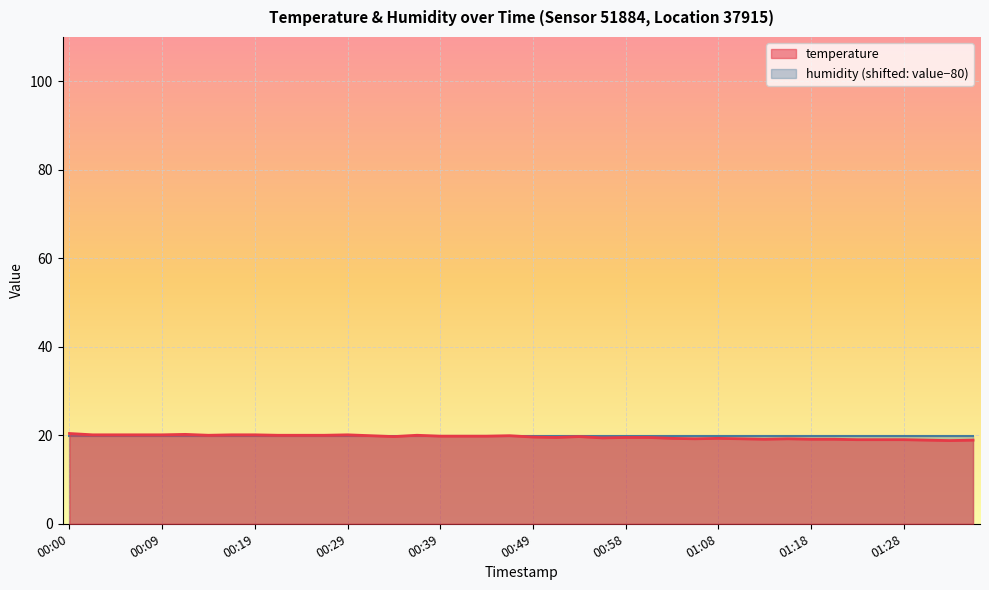

What is the difference between the maximum and minimum values?

1.6